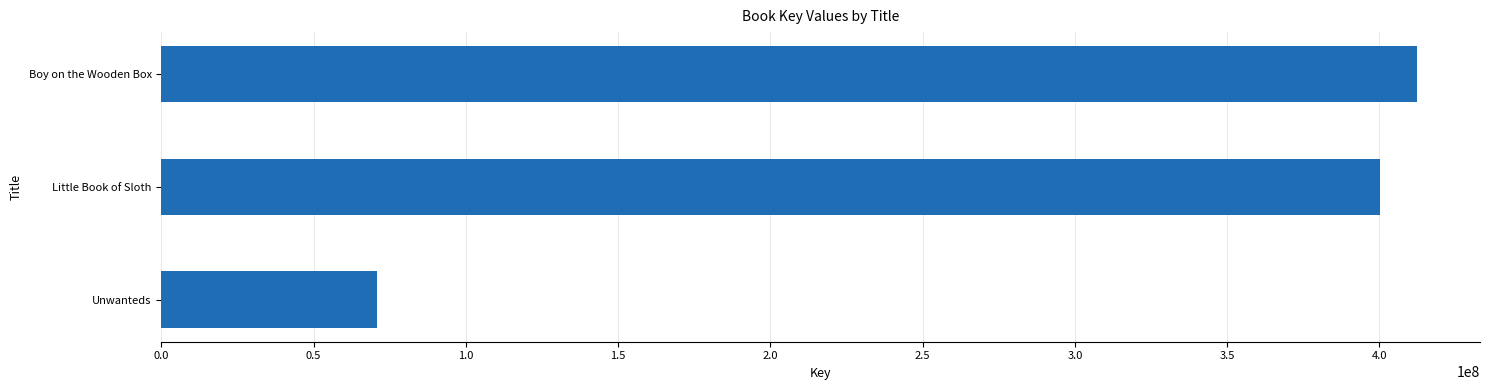

What is the change in value from Little Book of Sloth to Unwanteds?

-329367449